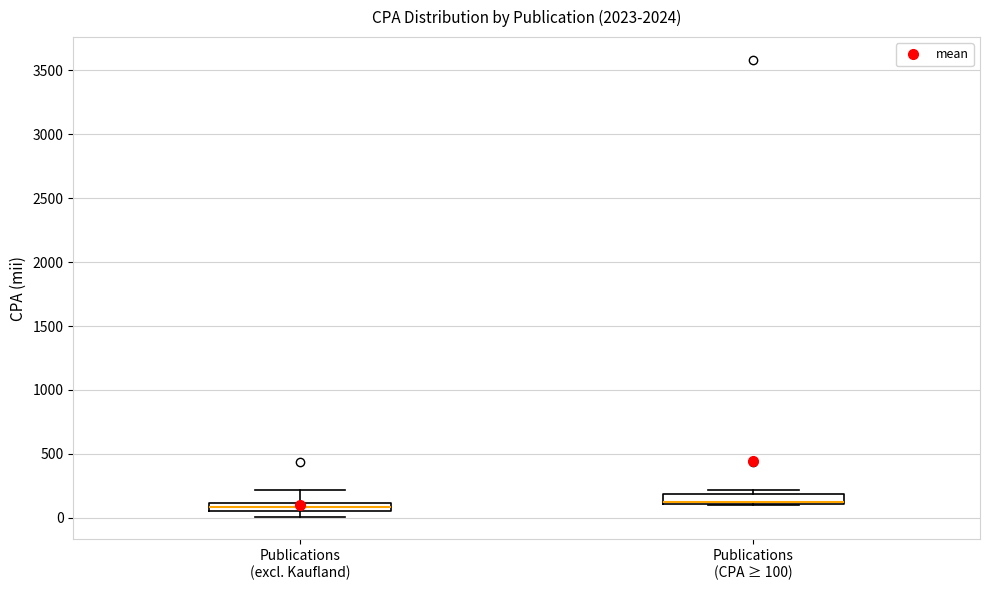

Where does the upper whisker of the box for Publications (excl. Kaufland) end on the y-axis? The values are not printed on the chart, so give them approximately, as read against the axis.

200